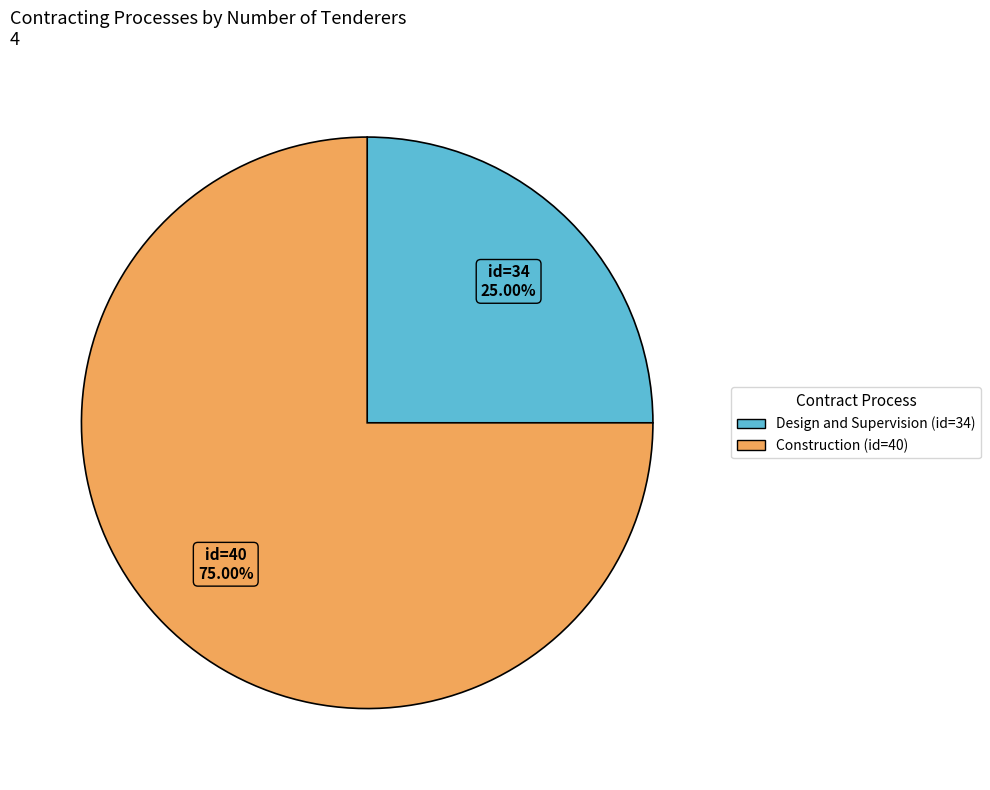

Does any single category account for the majority?

Yes